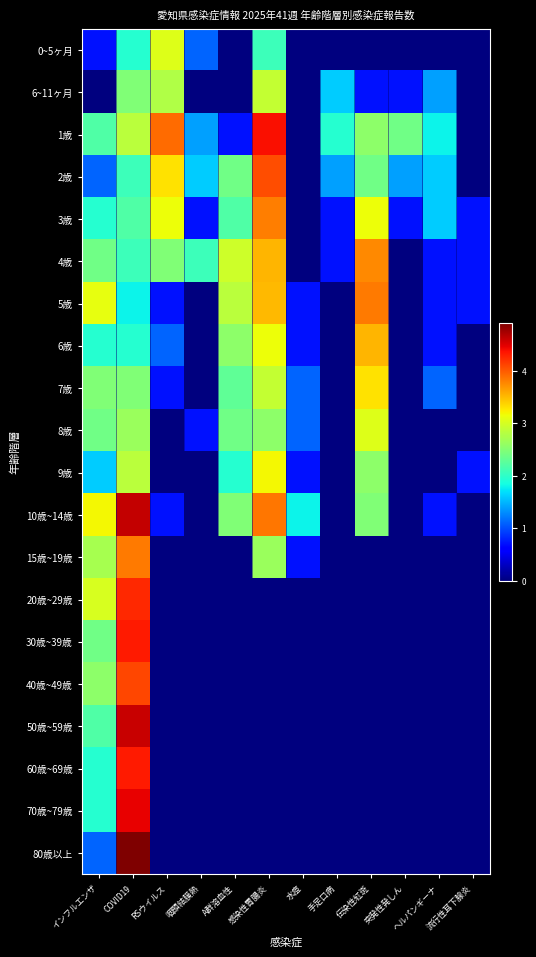

At 感染性胃腸炎, list the series in order from smallest to largest.

20歳~29歳, 30歳~39歳, 40歳~49歳, 50歳~59歳, 60歳~69歳, 70歳~79歳, 80歳以上, 0~5ヶ月, 8歳, 15歳~19歳, 6~11ヶ月, 7歳, 6歳, 9歳, 5歳, 4歳, 3歳, 10歳~14歳, 2歳, 1歳